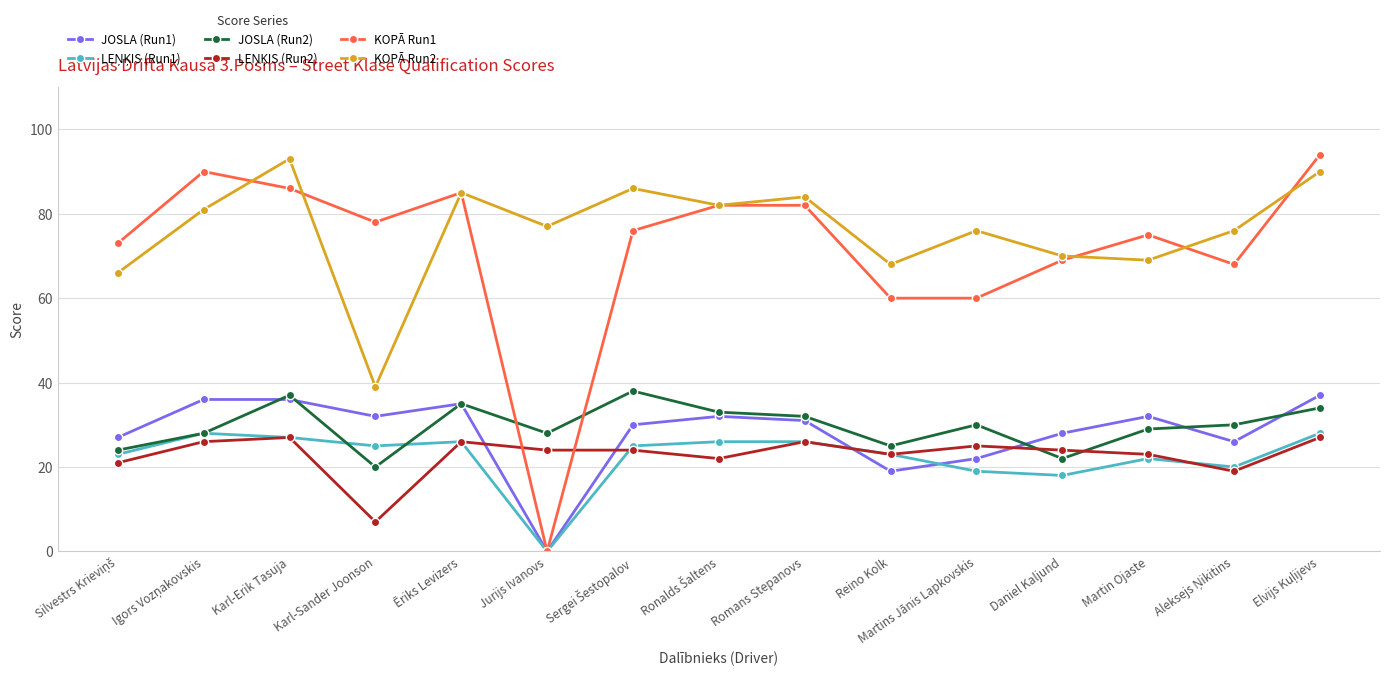

Where is the first local minimum for KOPĀ Run1?

Karl-Sander Joonson